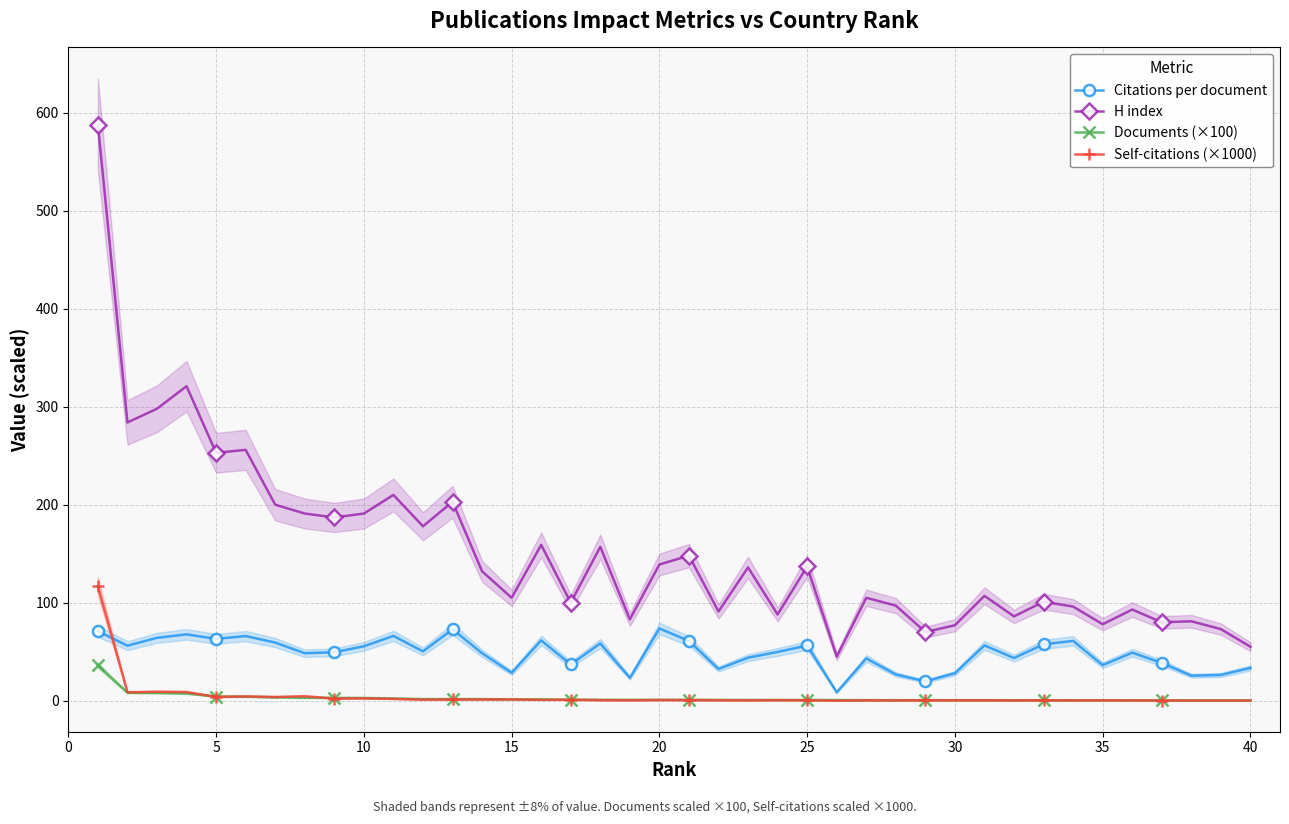

What is the value of the Citations per document point at the 1st from the left?

70.8